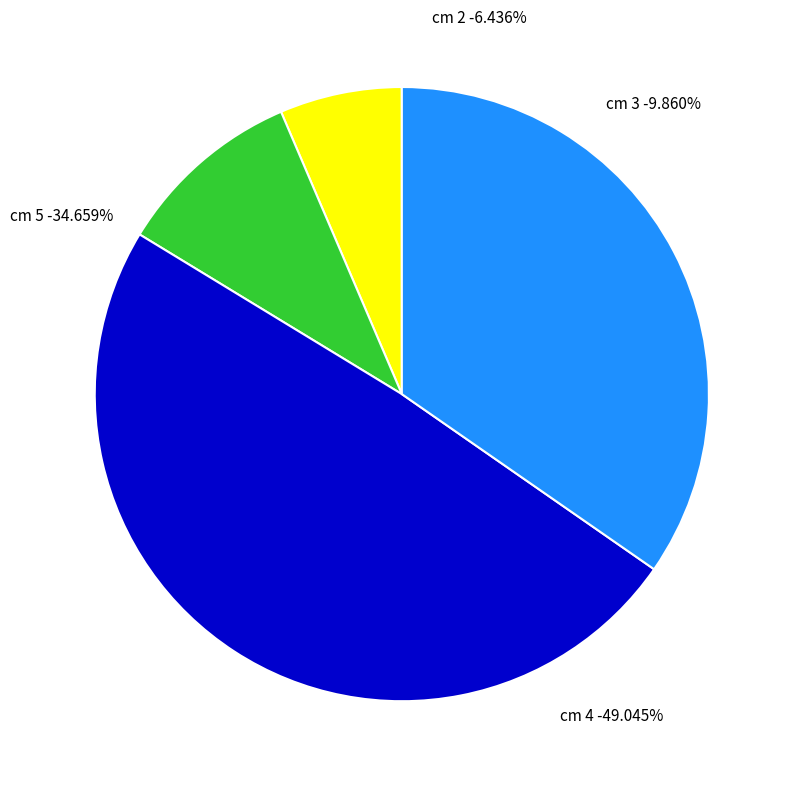

True or false: cm 4 accounts for 57% of the total.

False